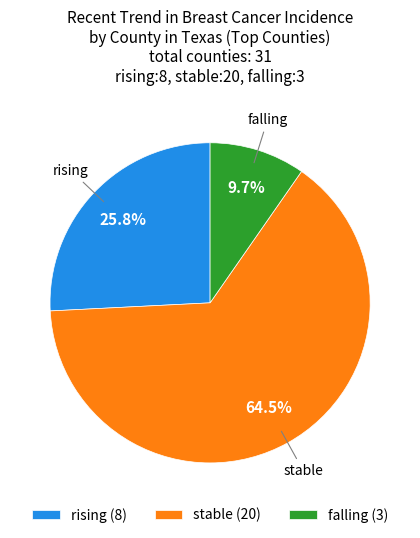

Is there a majority slice in this chart?

Yes